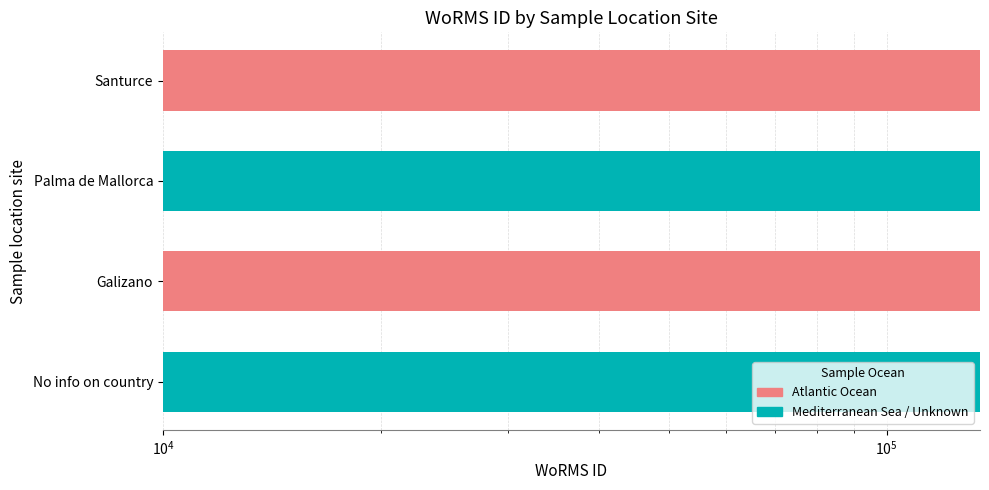

What is the sum of the values at Galizano and Santurce?

269126